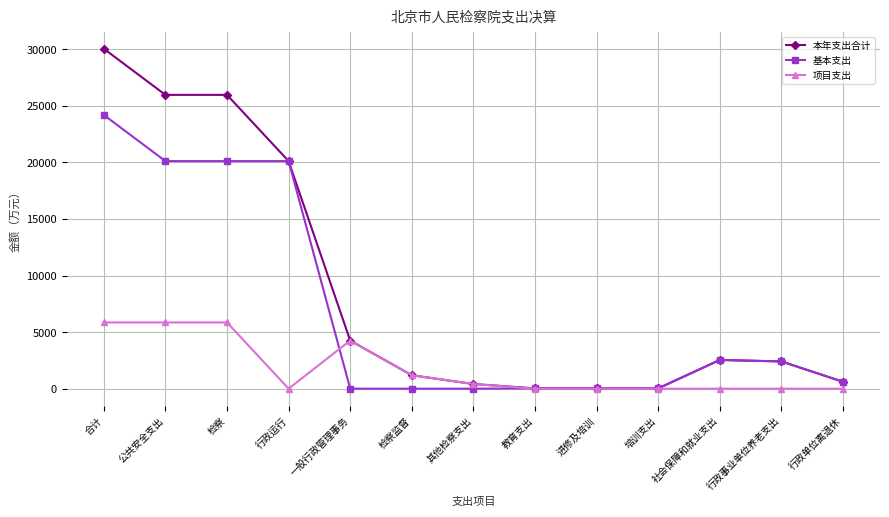

At which category is the sum across all series the highest?

合计